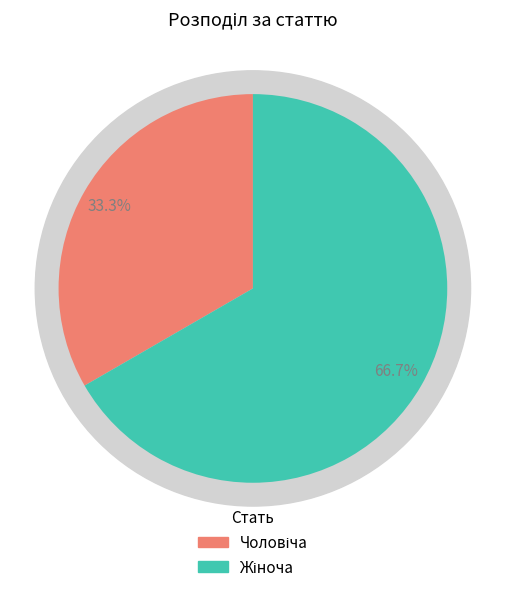

Which slice represents more than half of the pie?

Жіноча